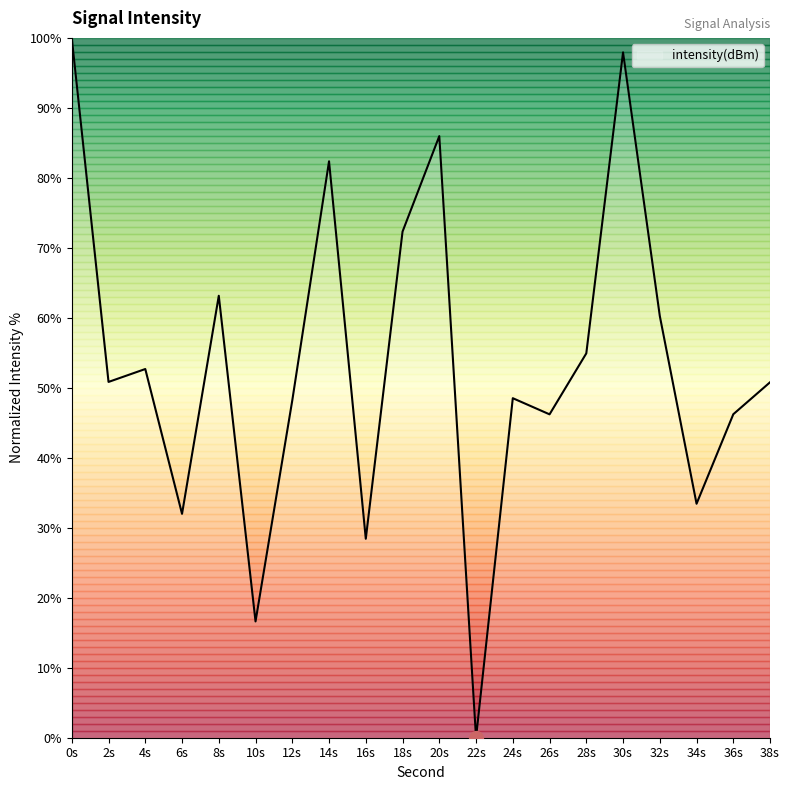

How many interior local peaks (higher than both neighbors) does the data have?

6